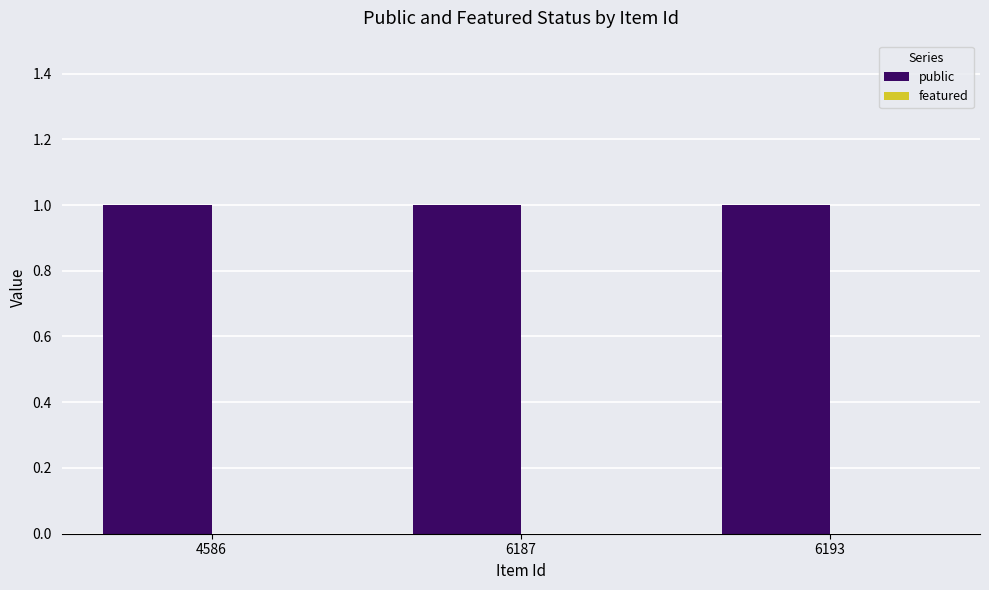

At which category does the chart reach its minimum across all series?

4586